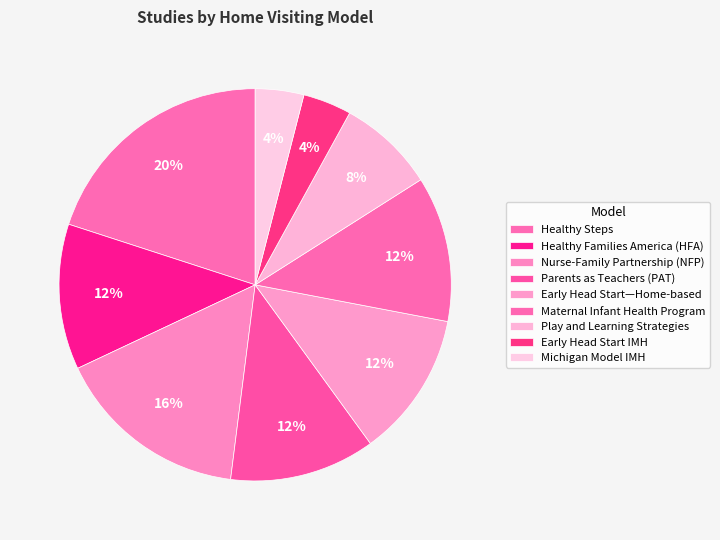

How many segments does this pie chart have?

9